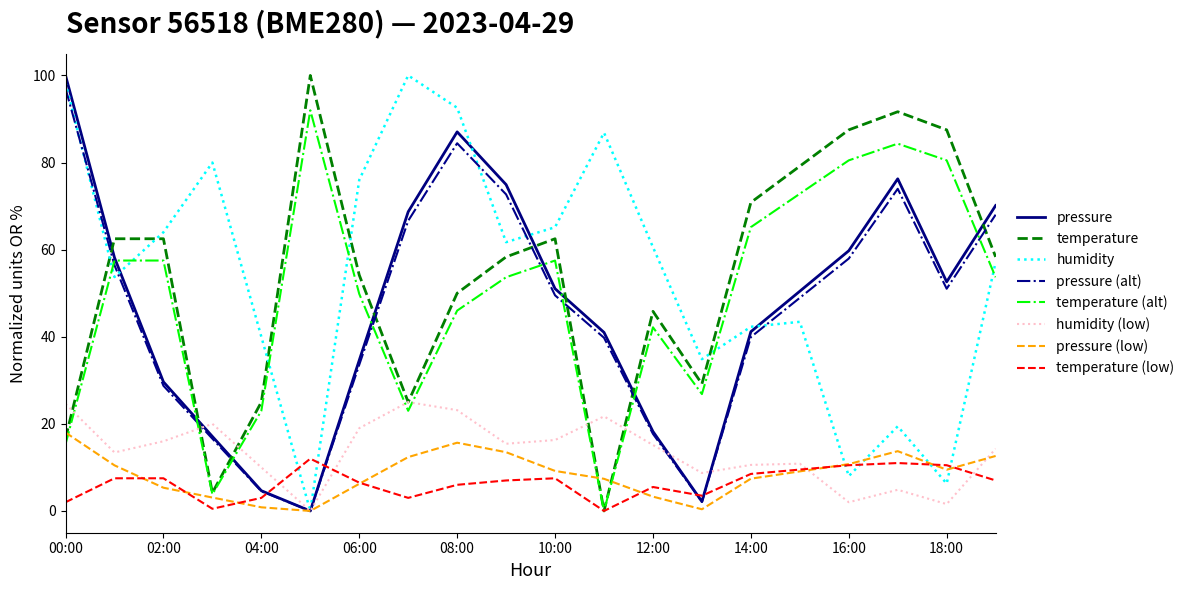

True or false: temperature (alt) and humidity cross at least once.

True